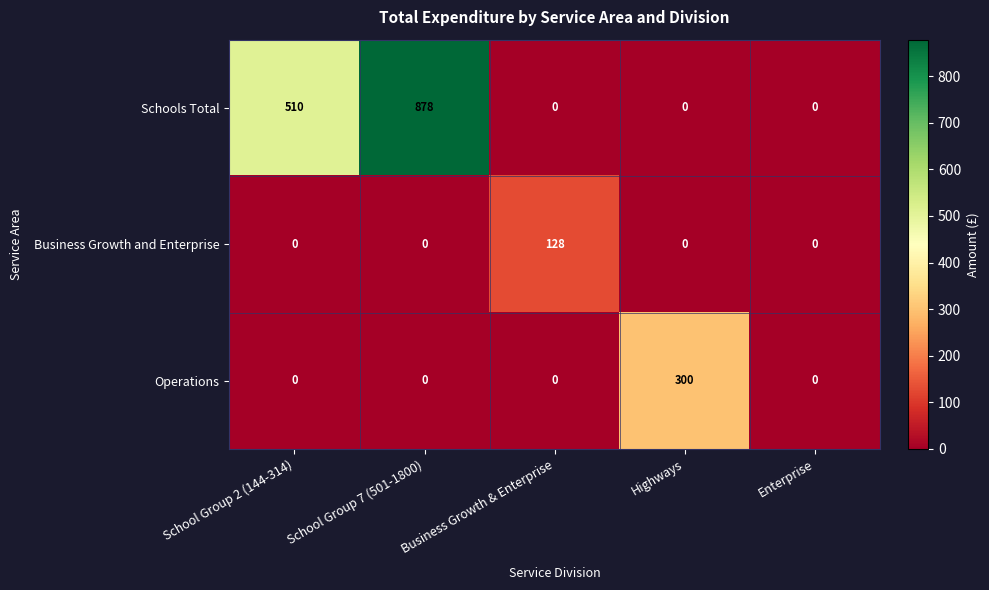

Which series changed the most between School Group 2 (144-314) and Highways?

Schools Total